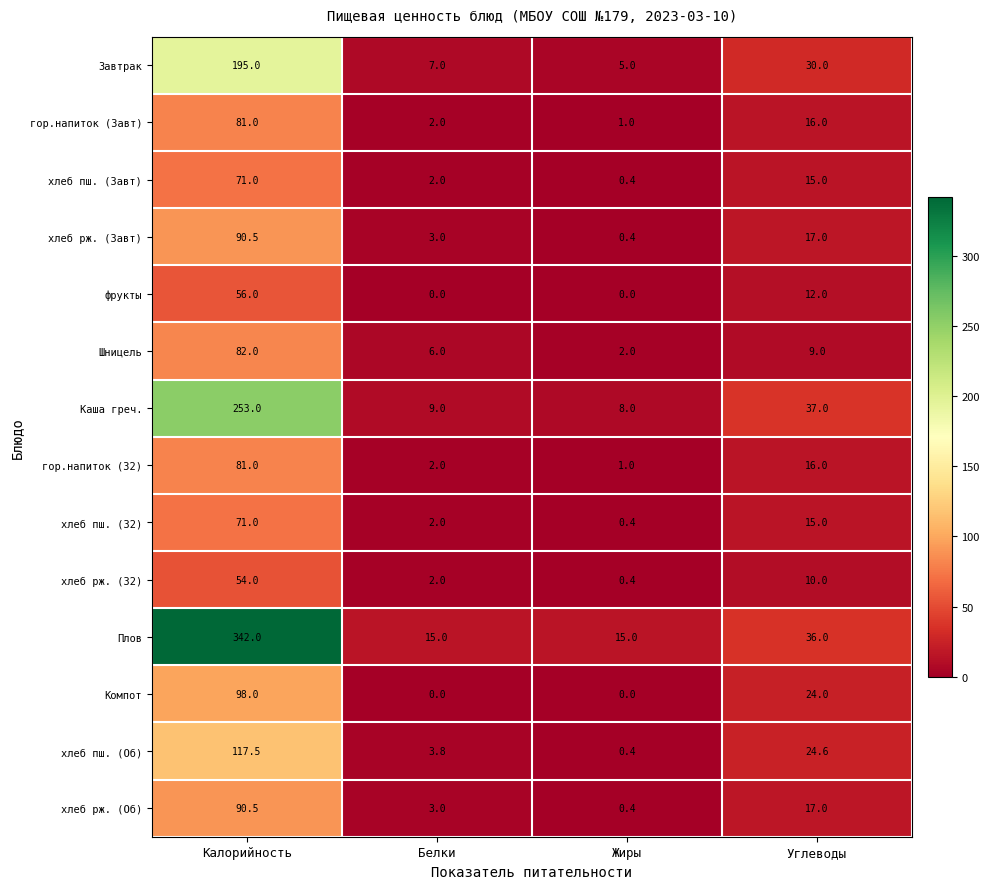

Which category has the highest value in the хлеб рж. (Завт) series?

Калорийность